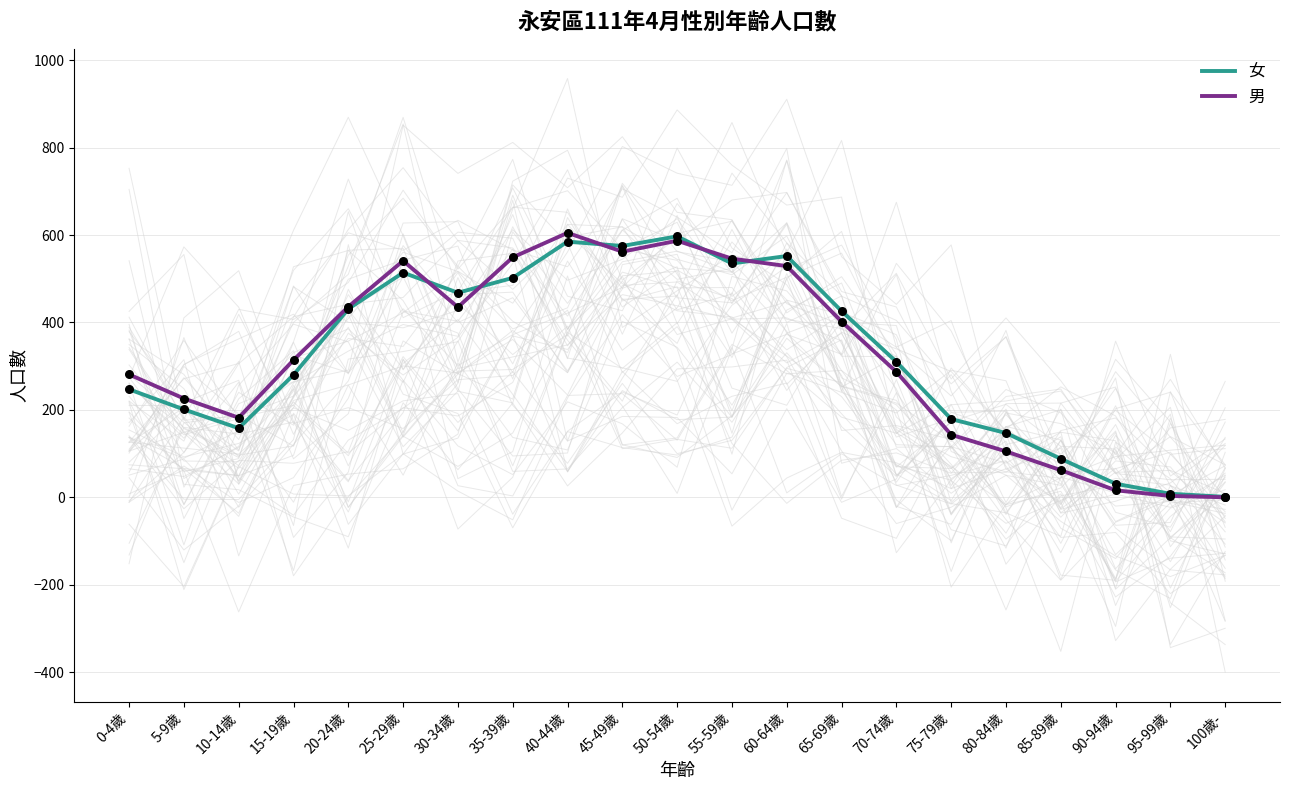

Is the value of 男 at 20-24歲 greater than the value of 女 at 95-99歲?

Yes